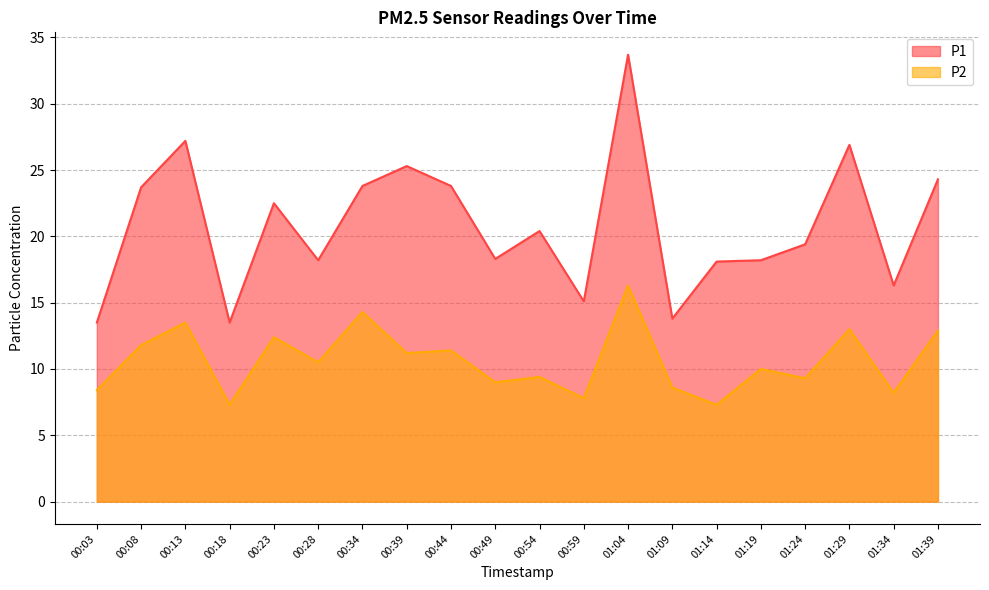

At which label does P1 reach its minimum?

00:03